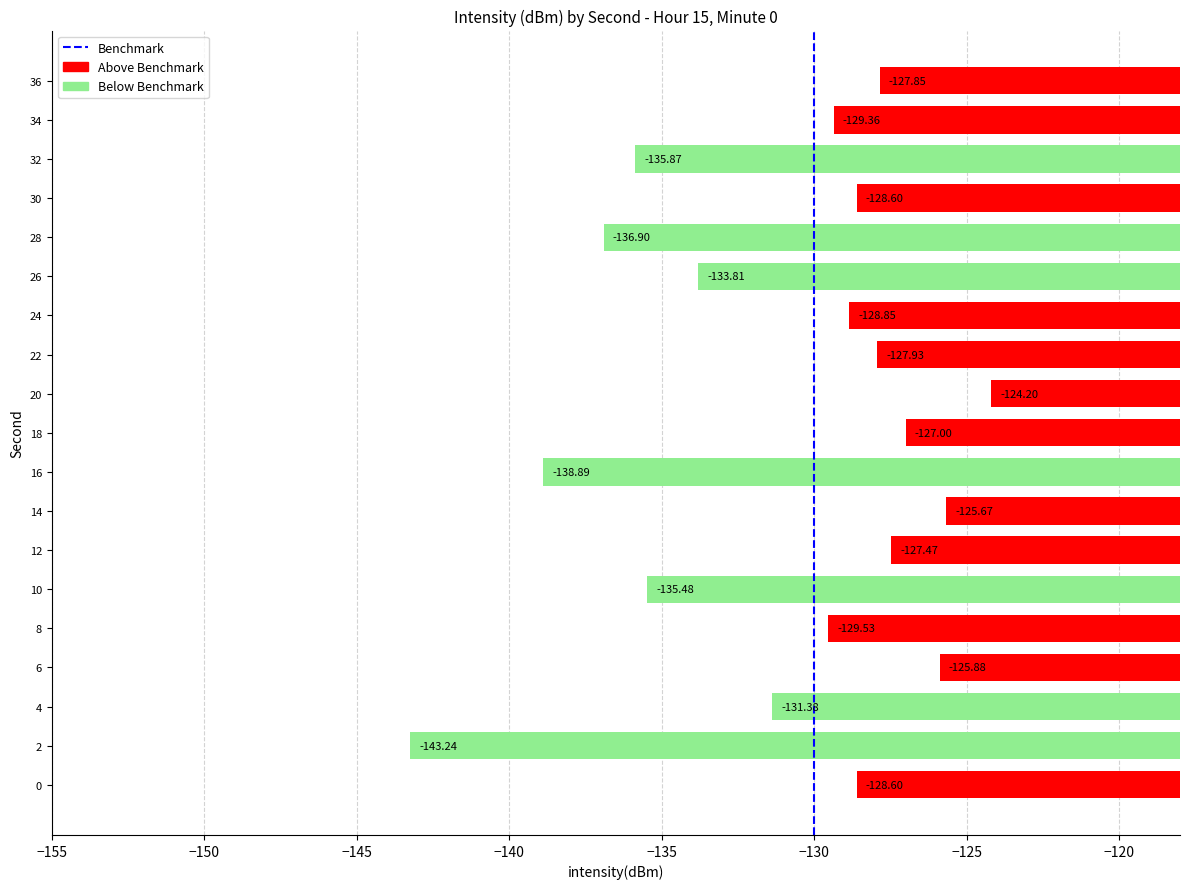

What is the change in value from 0 to 22?

+0.7